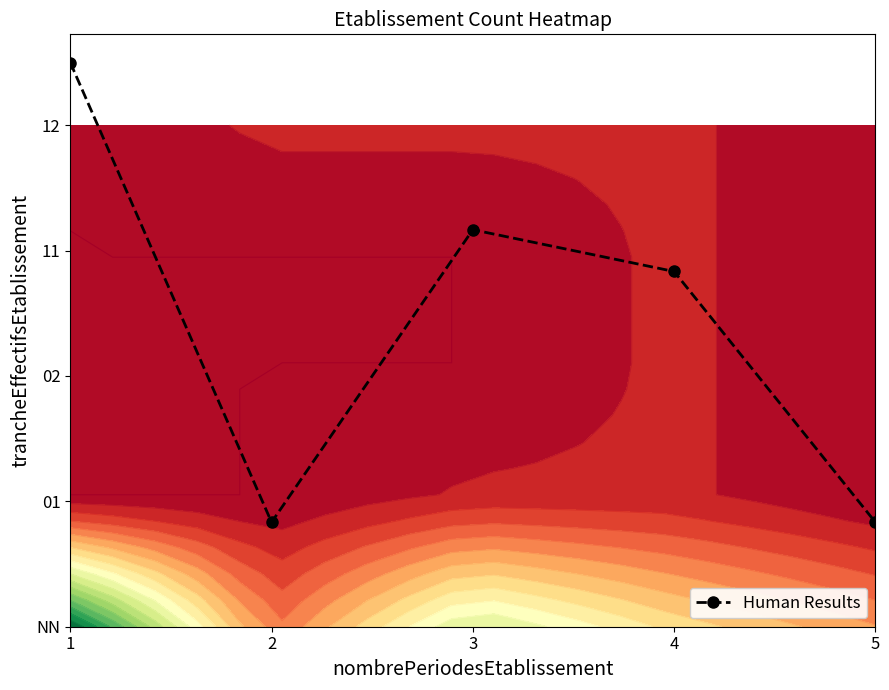

Count the number of data series in this chart.

1